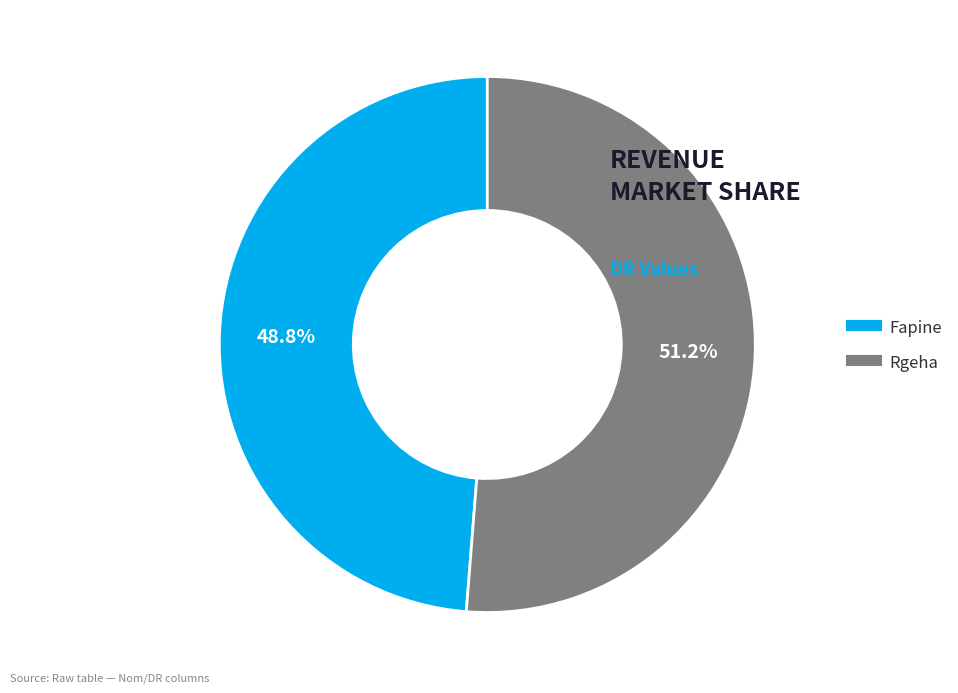

Which slice is the smallest?

Fapine